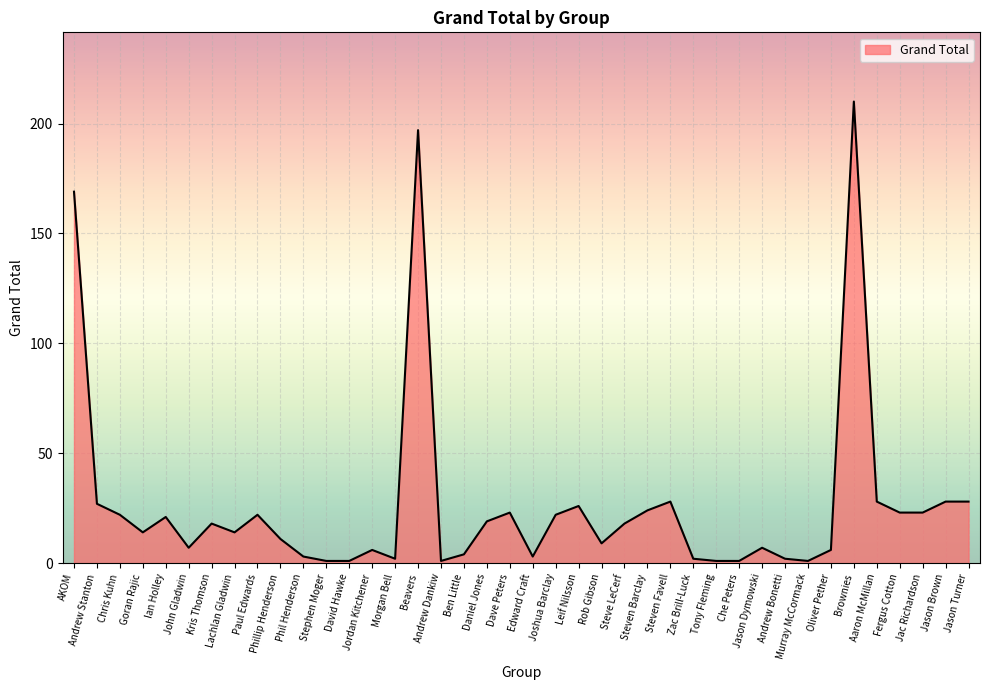

Reading left to right, what are all the values shown in this chart?

AKOM=169	Andrew Stanton=27	Chris Kuhn=22	Goran Rajic=14	Ian Holley=21	John Gladwin=7	Kris Thomson=18	Lachlan Gladwin=14	Paul Edwards=22	Phillip Henderson=11	Phil Henderson=3	Stephen Moger=1	David Hawke=1	Jordan Kitchener=6	Morgan Bell=2	Beavers=197	Andrew Dankiw=1	Ben Little=4	Daniel Jones=19	Dave Peters=23	Edward Craft=3	Joshua Barclay=22	Leif Nilsson=26	Rob Gibson=9	Steve LeCerf=18	Steven Barclay=24	Steven Favell=28	Zac Brill-Luck=2	Tony Fleming=1	Che Peters=1	Jason Dymowski=7	Andrew Bonetti=2	Murray McCormack=1	Oliver Pether=6	Brownies=210	Aaron McMillan=28	Fergus Cotton=23	Jac Richardson=23	Jason Brown=28	Jason Turner=28